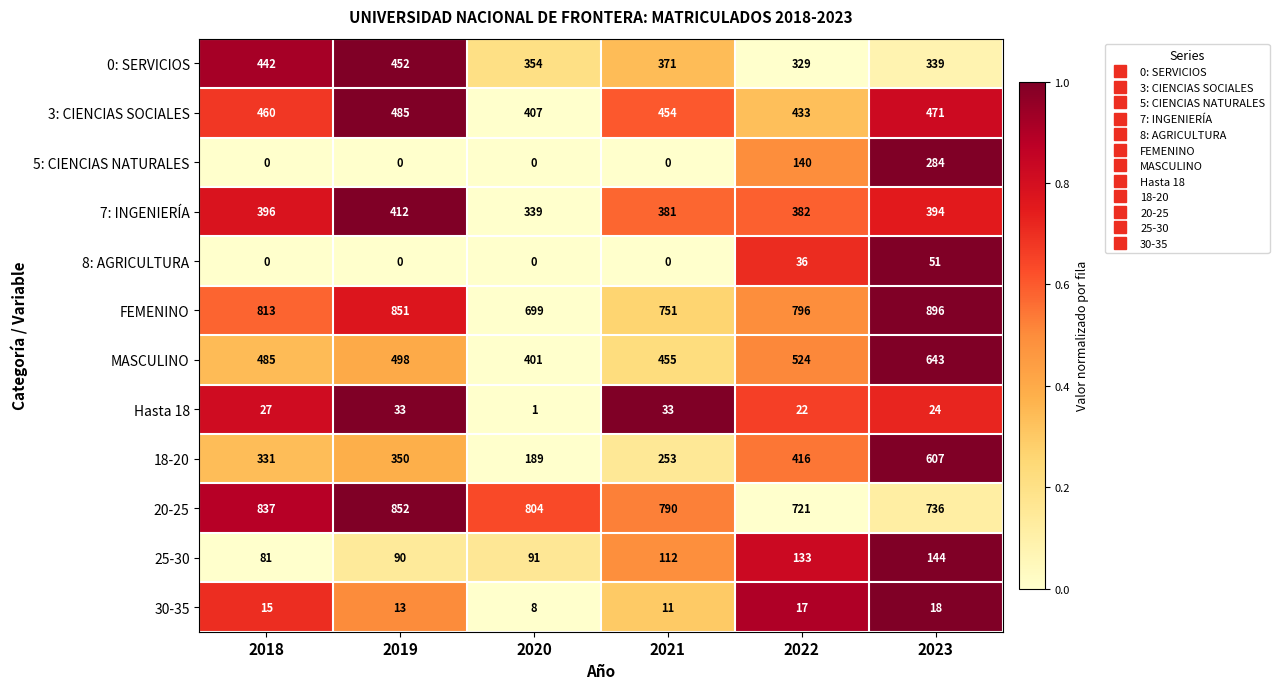

True or false: 18-20 has a value of 253 at 2021.

True